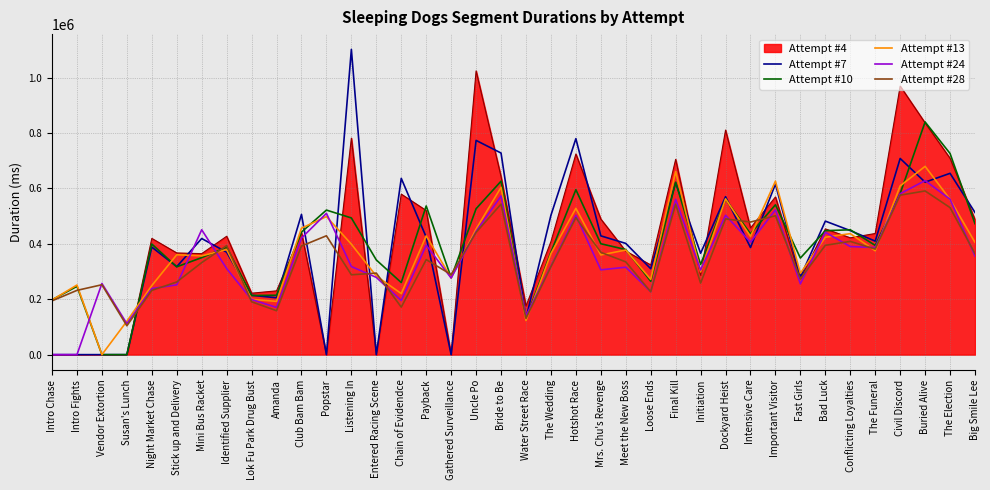

How many lines are shown in the chart?

6